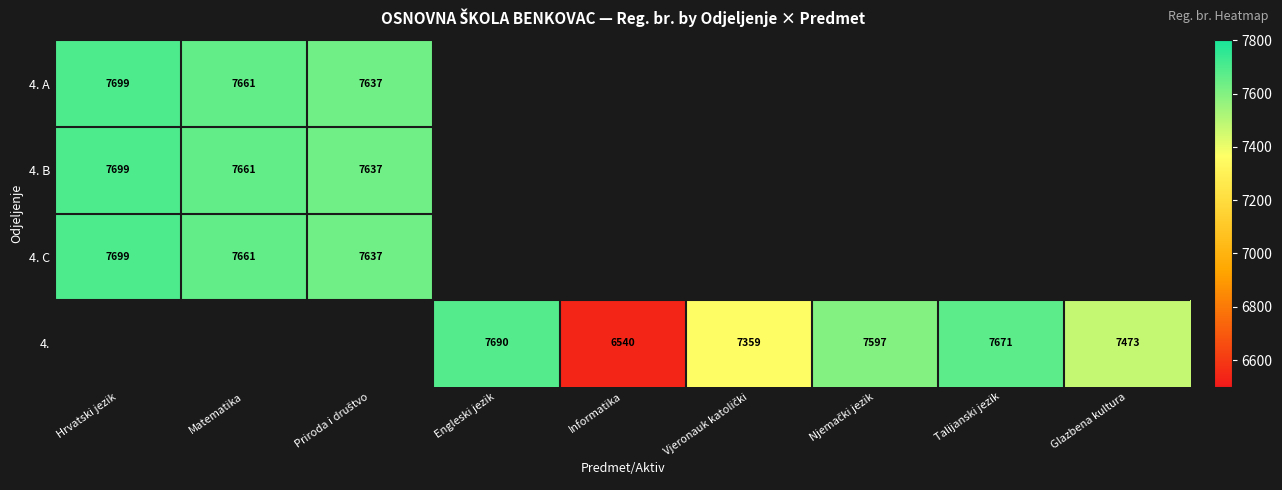

True or false: 4. has a value of 6540 at Informatika.

True